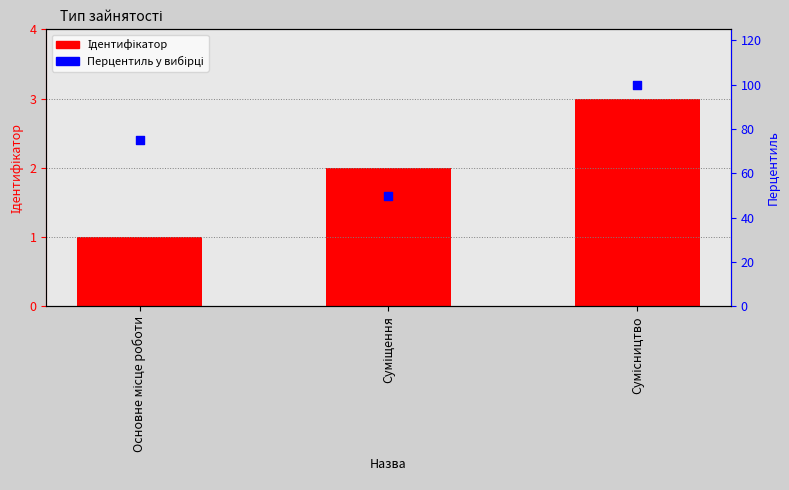

Which series has the largest Y range (max minus min)?

Перцентиль